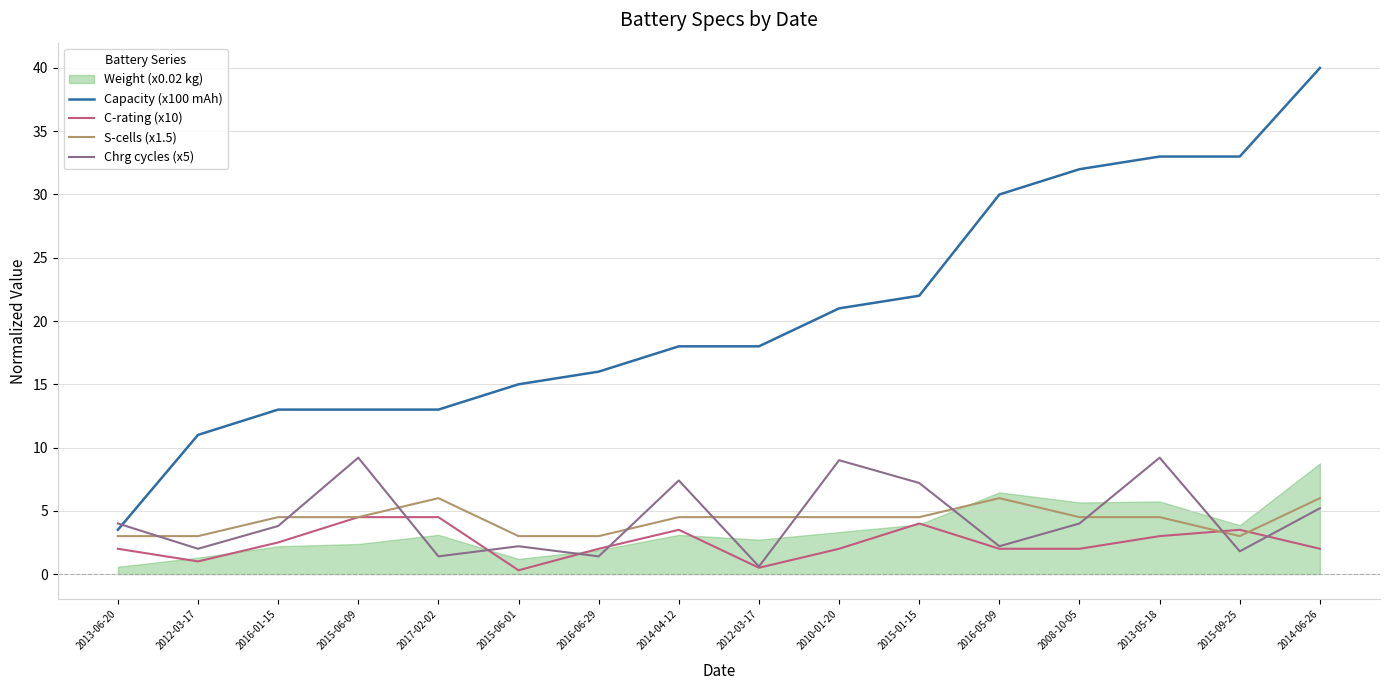

Which series has the largest total across all categories?

Capacity (x100 mAh)